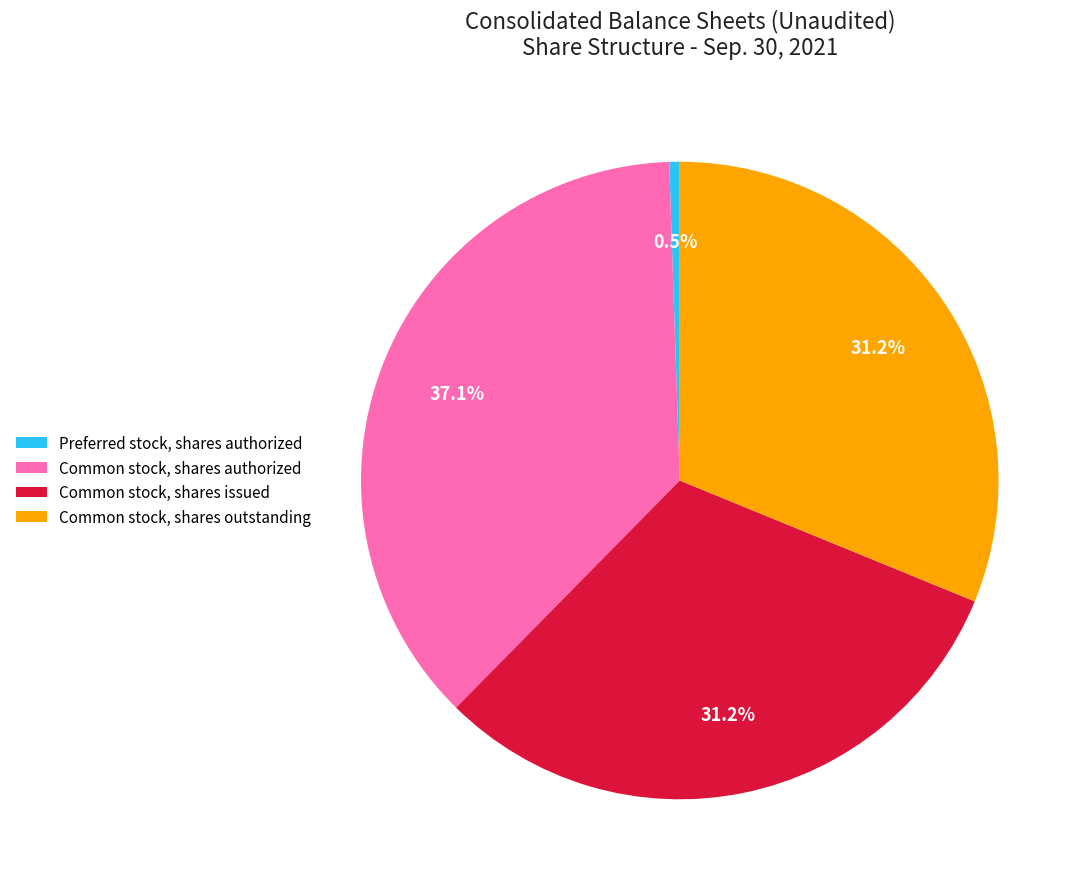

Is there any slice that represents more than half of the pie?

No